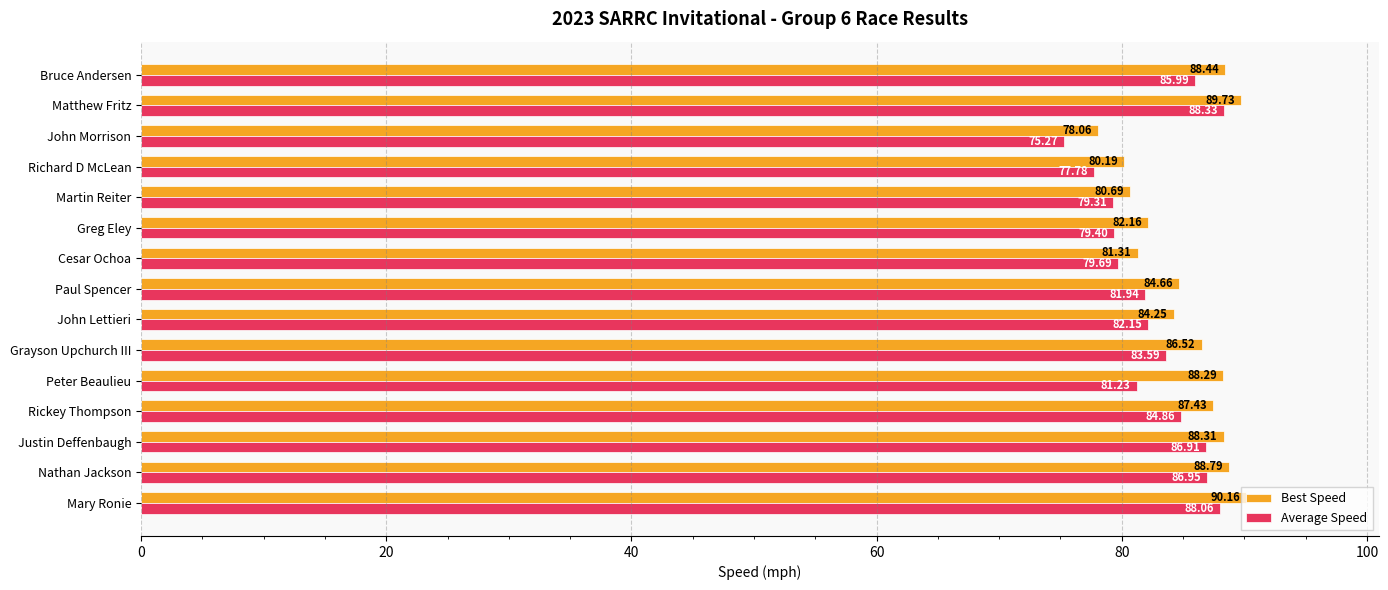

What is the difference between the highest and lowest values at Greg Eley?

2.8